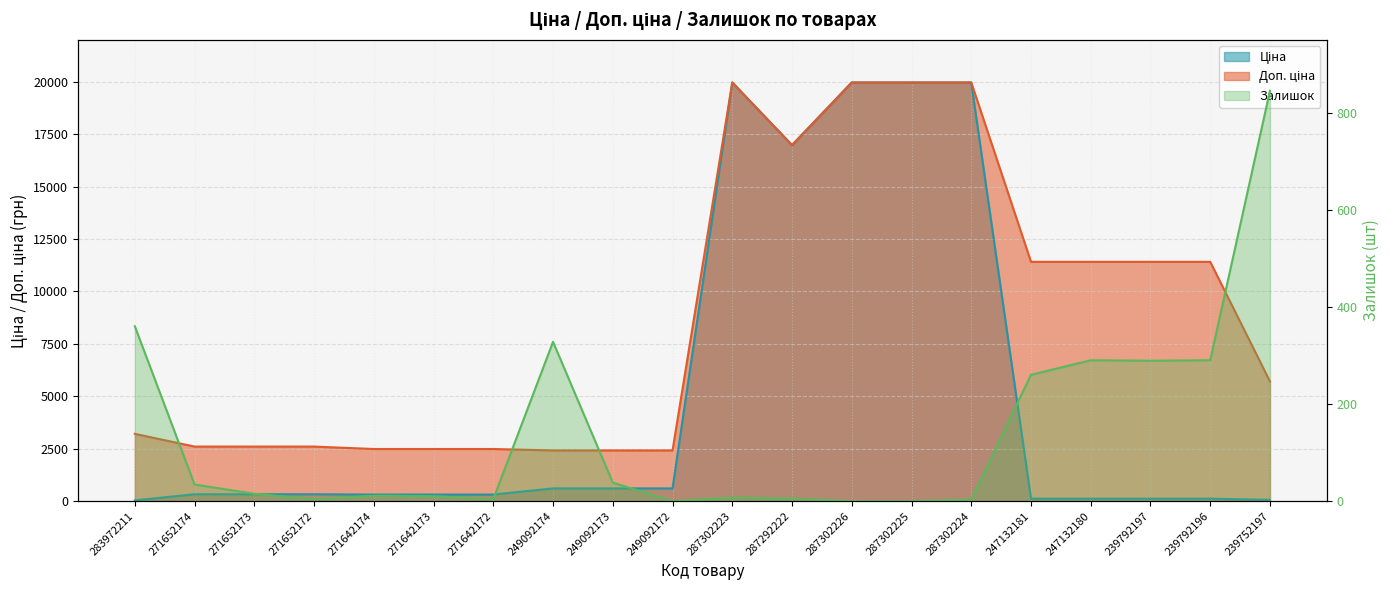

At which category is the sum across all series the highest?

287302223